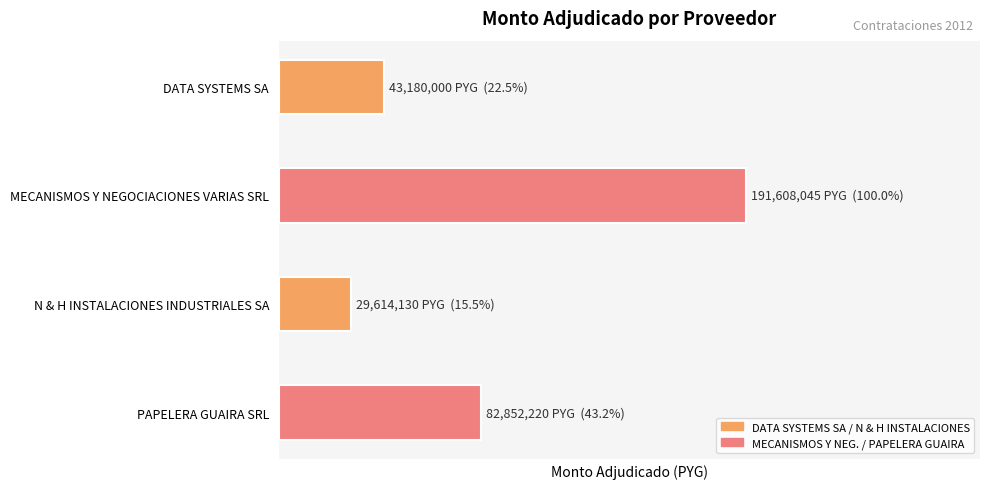

Which category has the lowest value across all series?

N & H INSTALACIONES INDUSTRIALES SA